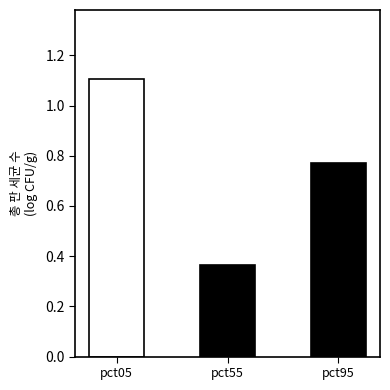

True or false: the data shows 0.6 at pct55.

False